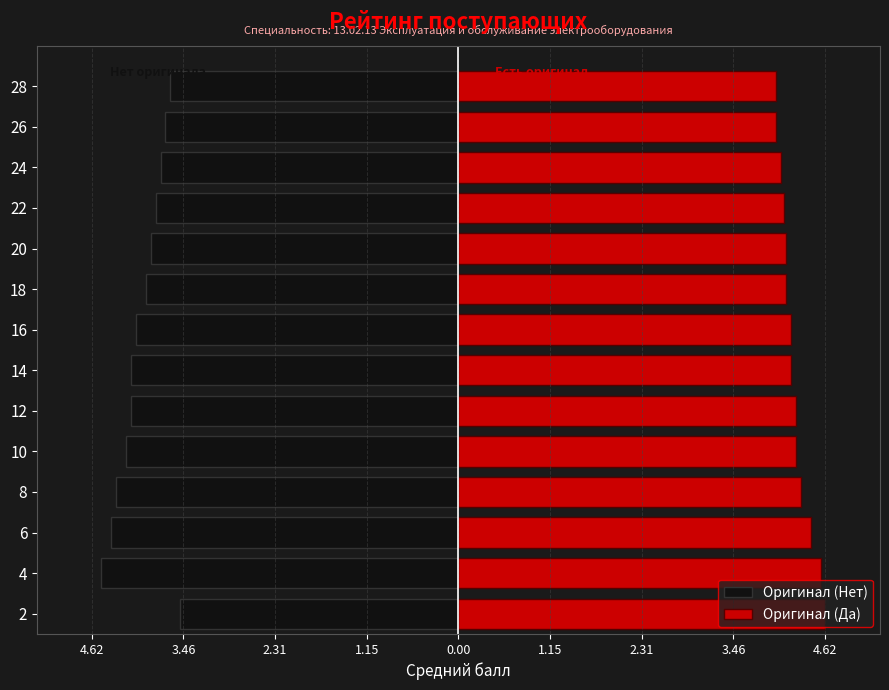

What is the difference between the maximum and minimum values in the Оригинал (Нет) series?

1.0